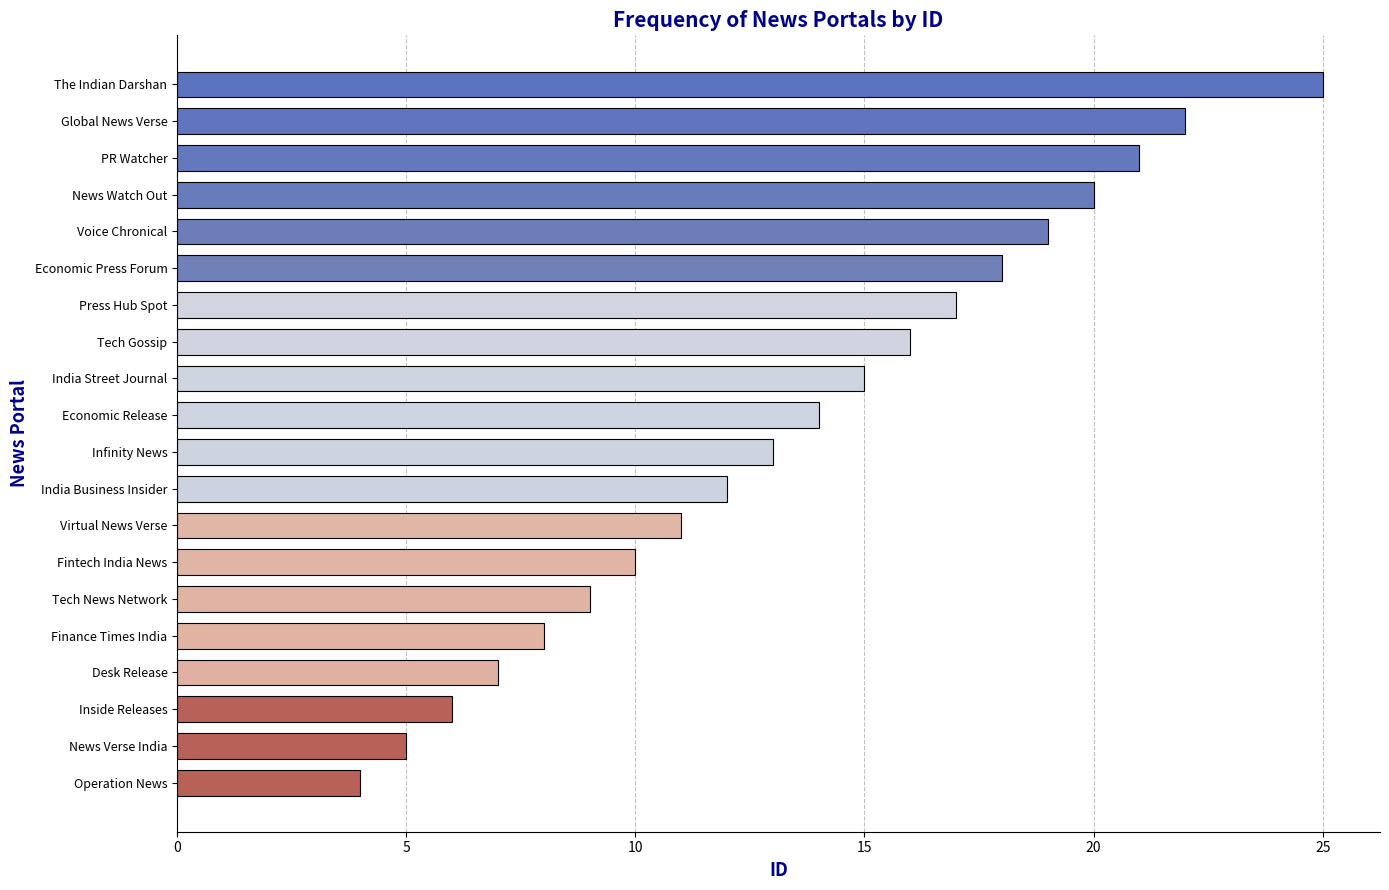

How many bars are there in total?

20